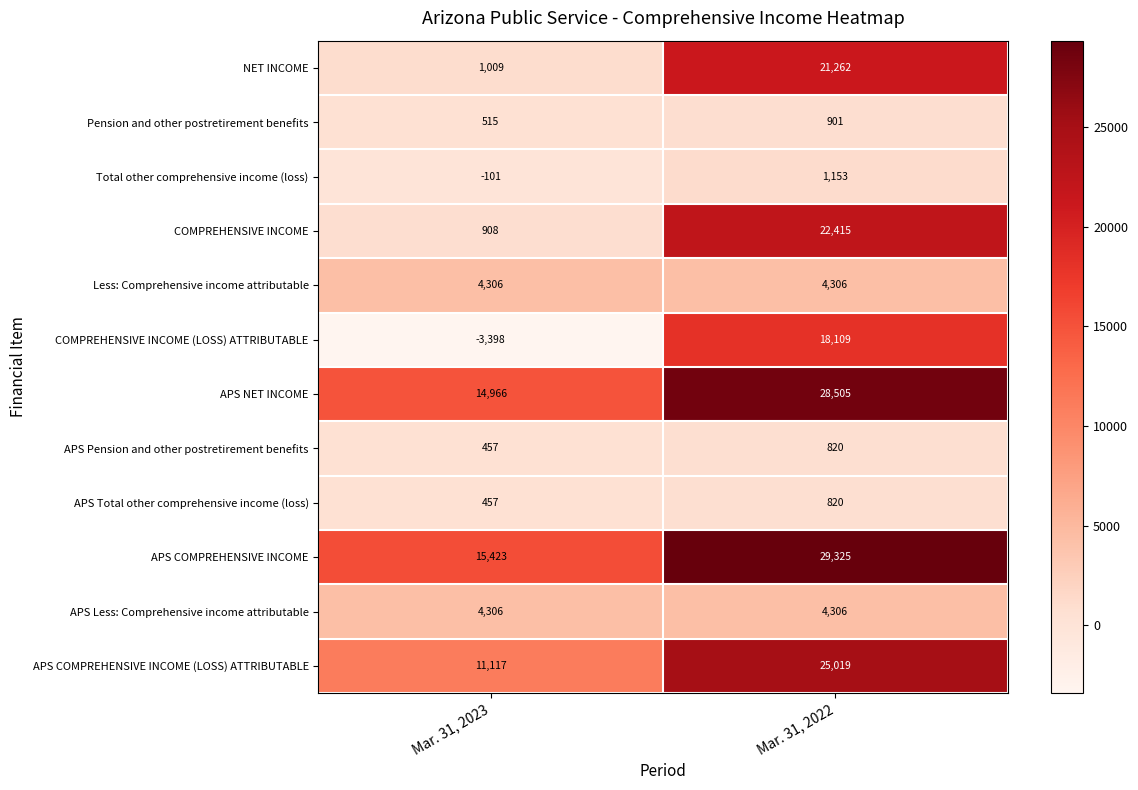

How many categories are shown in the chart?

2